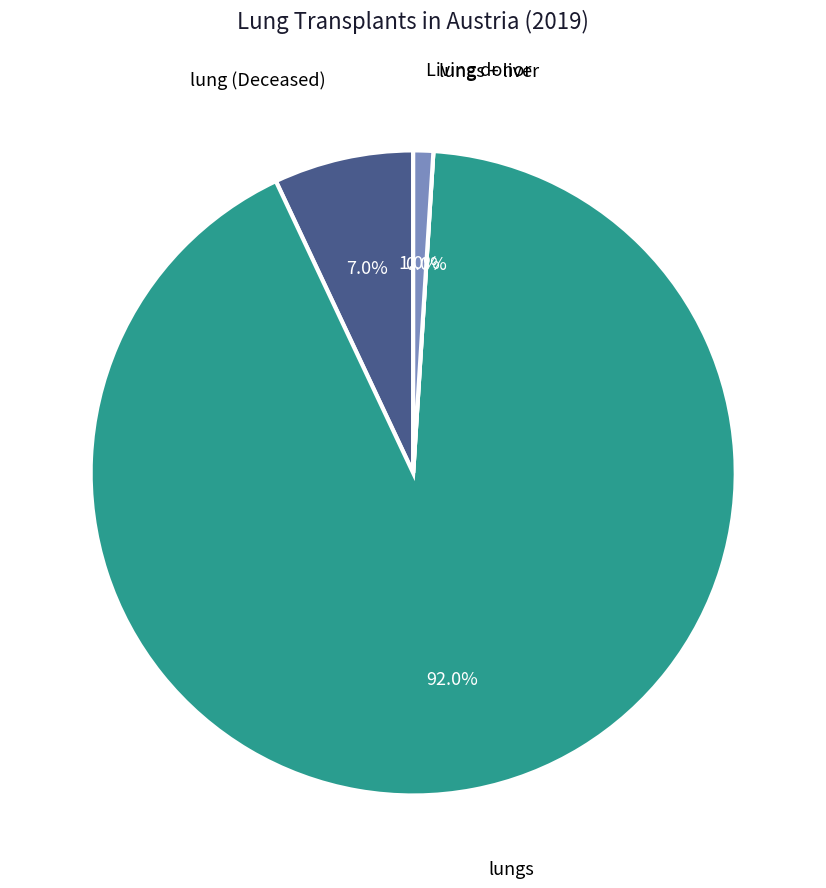

Combined, do Living donor and lungs + liver account for over 50%?

No